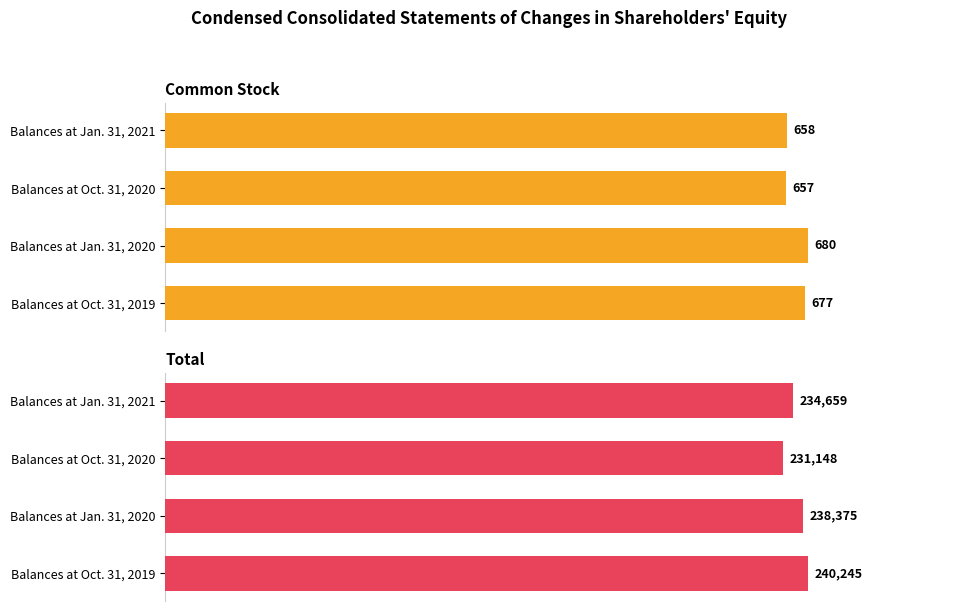

True or false: Common Stock has a value of 1048 at Balances at Jan. 31, 2020.

False